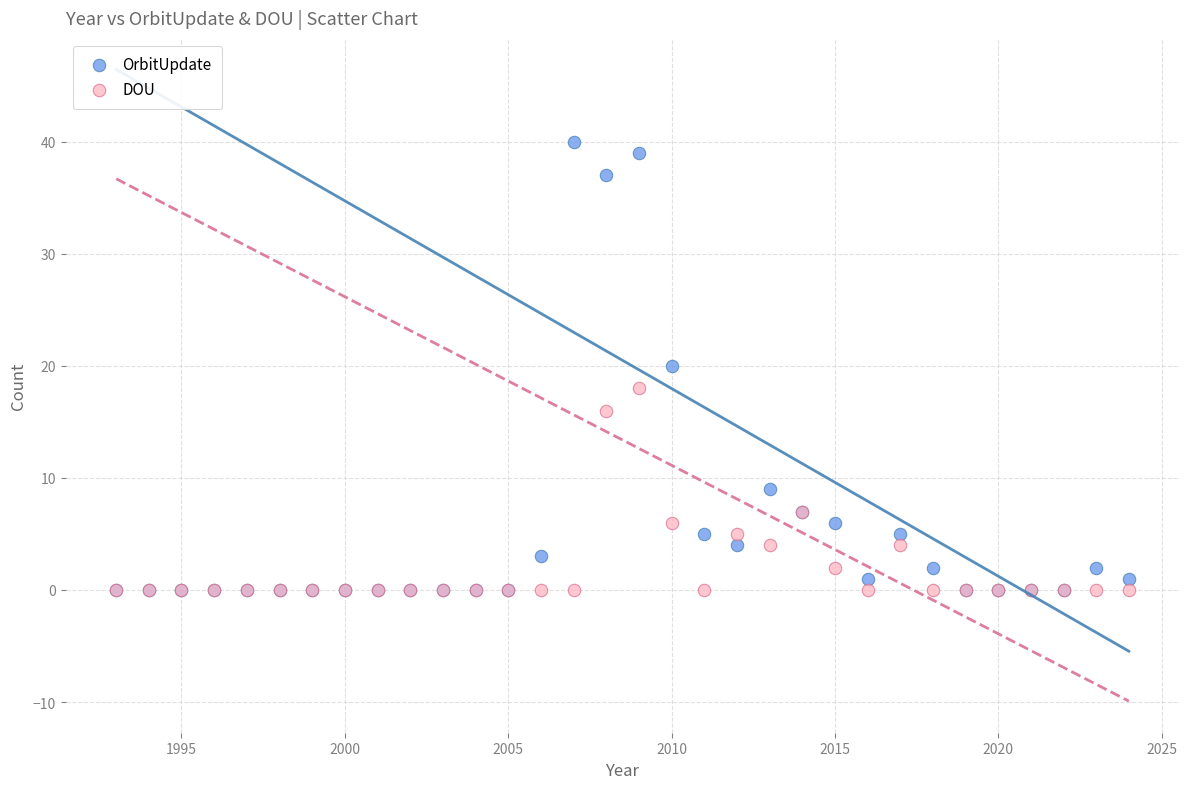

Which series has the largest Y range (max minus min)?

OrbitUpdate